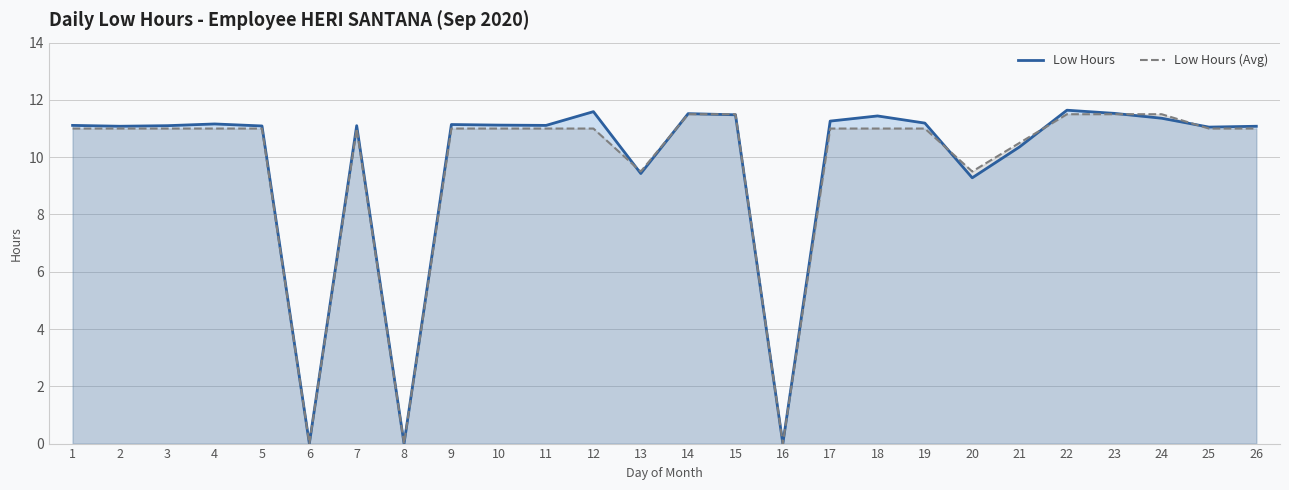

Count the number of data series in this chart.

2